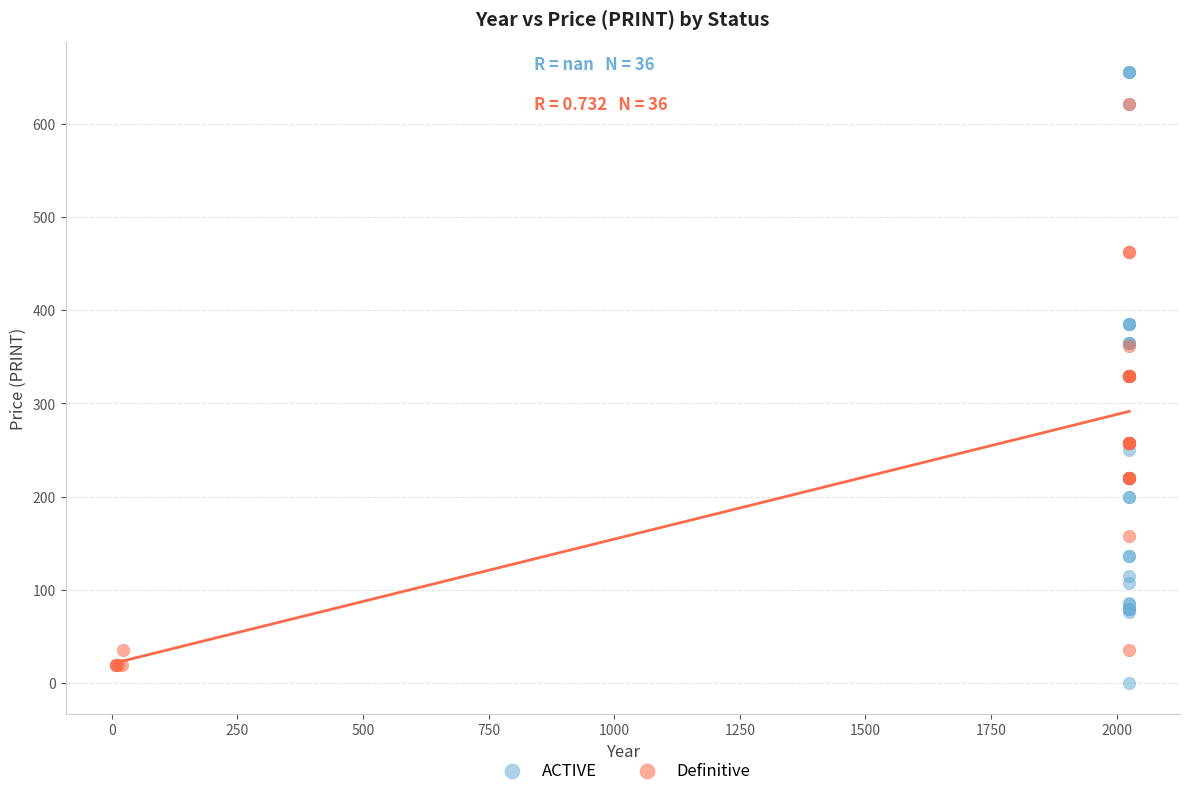

Which series has the largest Y range (max minus min)?

ACTIVE